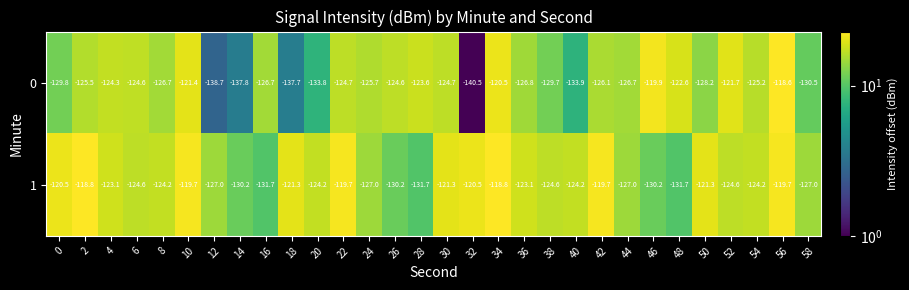

Rank the series by their average value, from lowest to highest.

0, 1